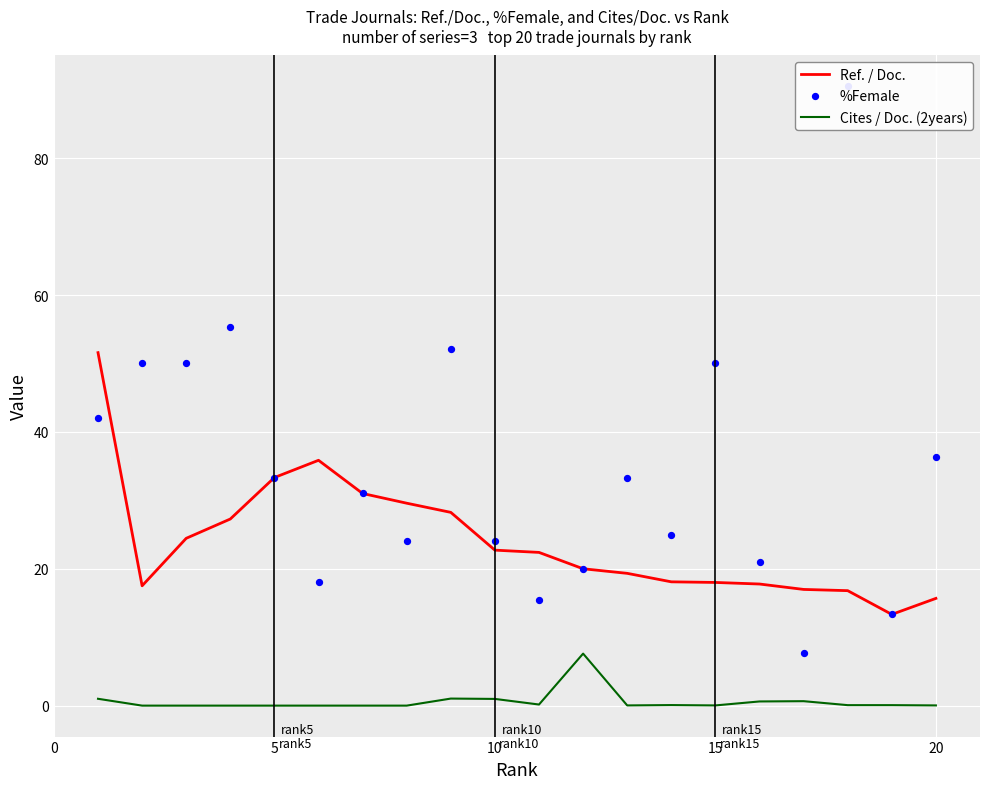

Is it true that Cites / Doc. (2years) equals -3.6 at 5?

False